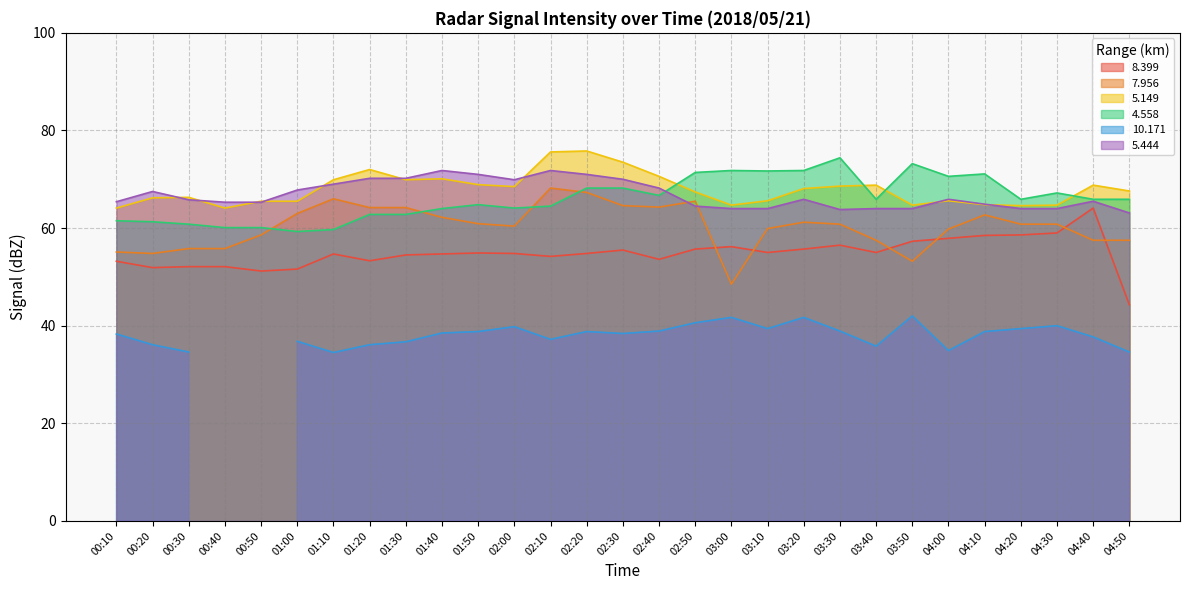

What is the sum of the   5.444 values at 02:40 and 00:10?

133.6